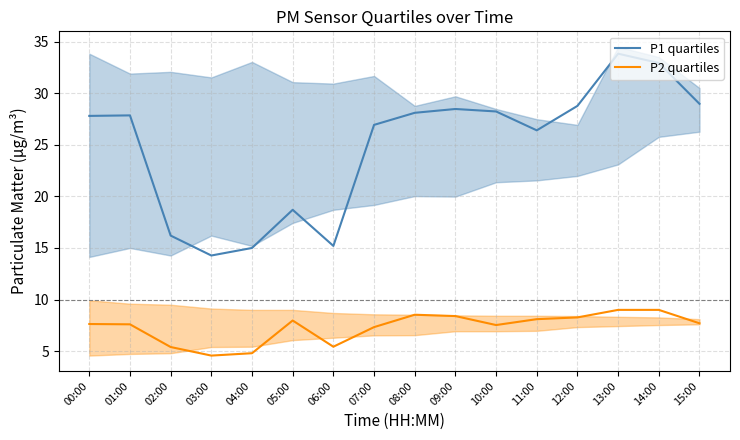

How many data points does each series have?

16